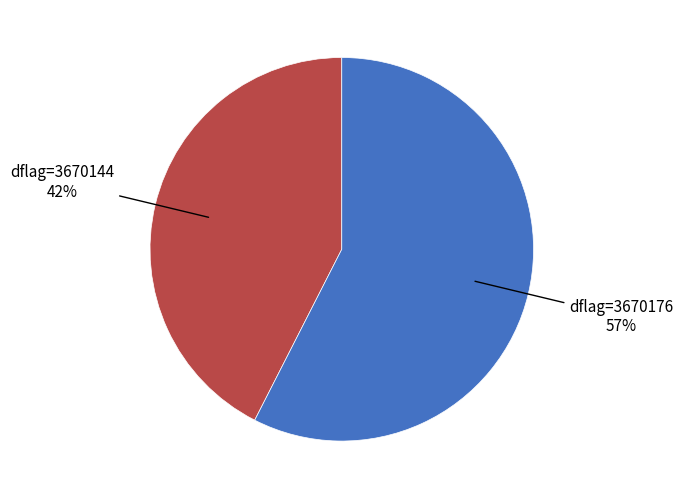

Does any single category account for the majority?

Yes